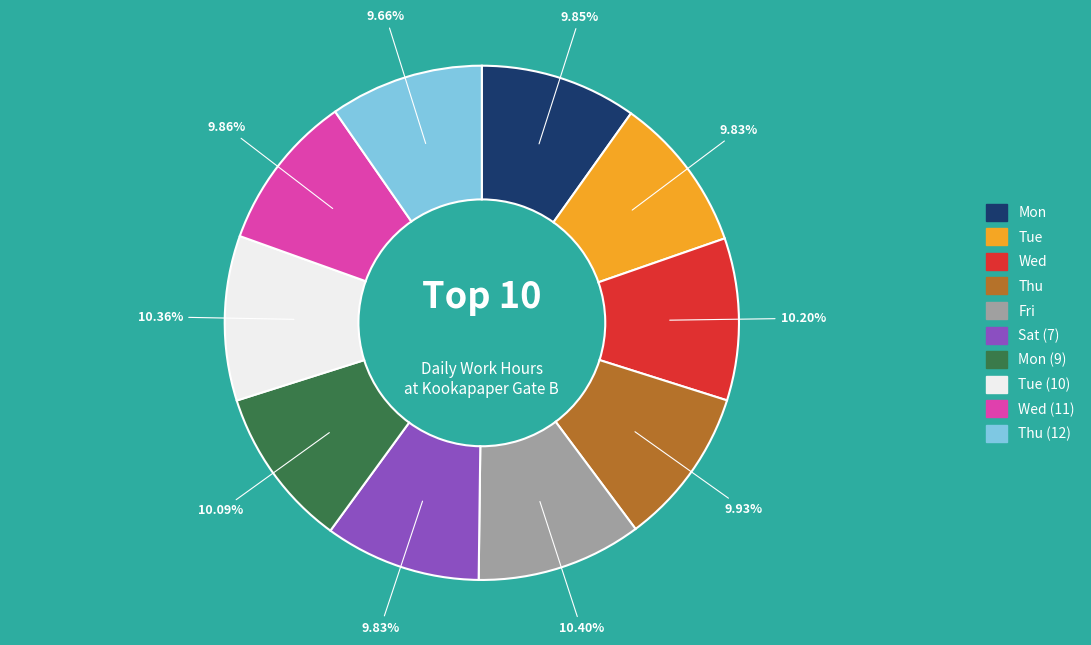

Is there a majority slice in this chart?

No